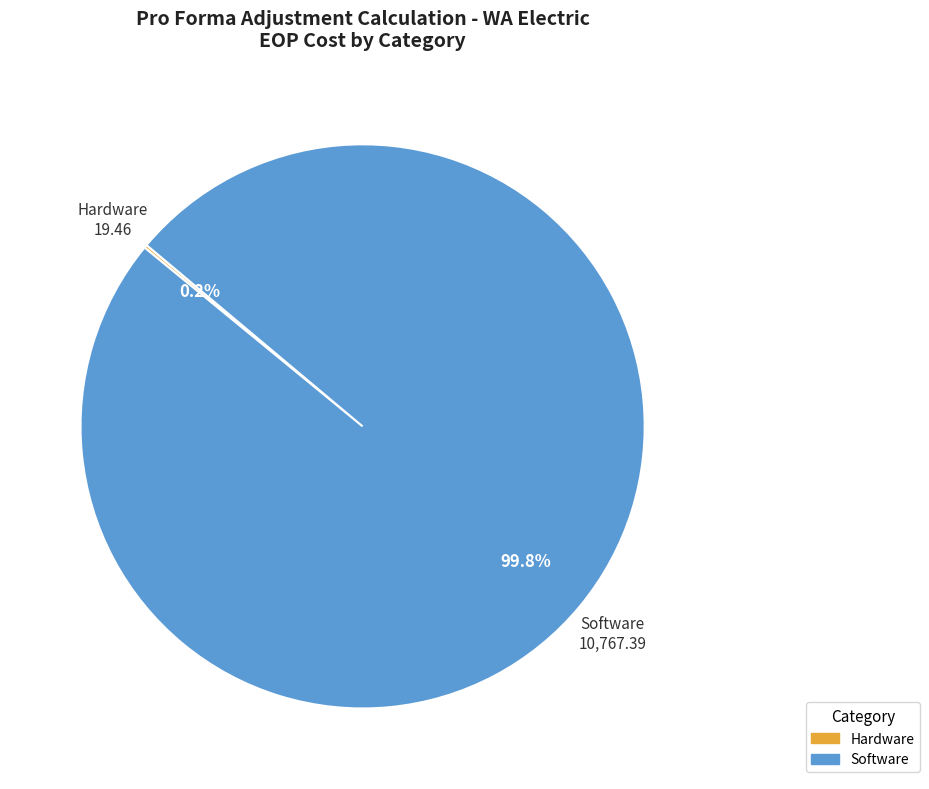

What portion of the pie excludes Software?

0.2%